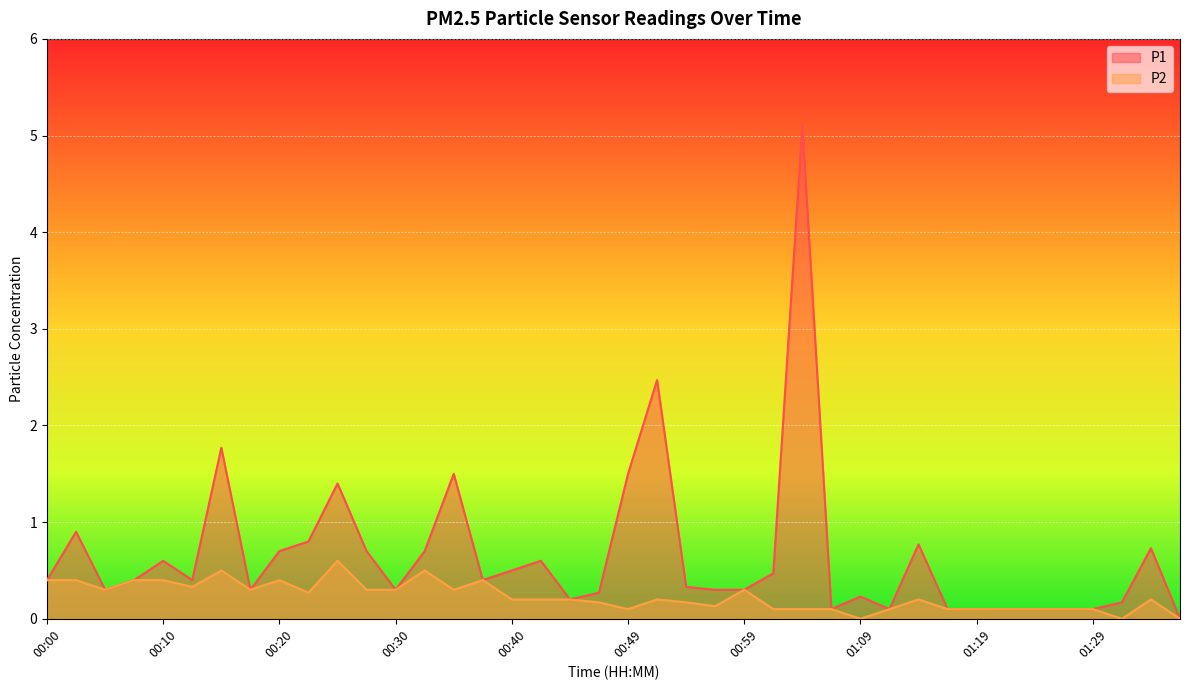

What are all the series names shown in the legend?

P1, P2